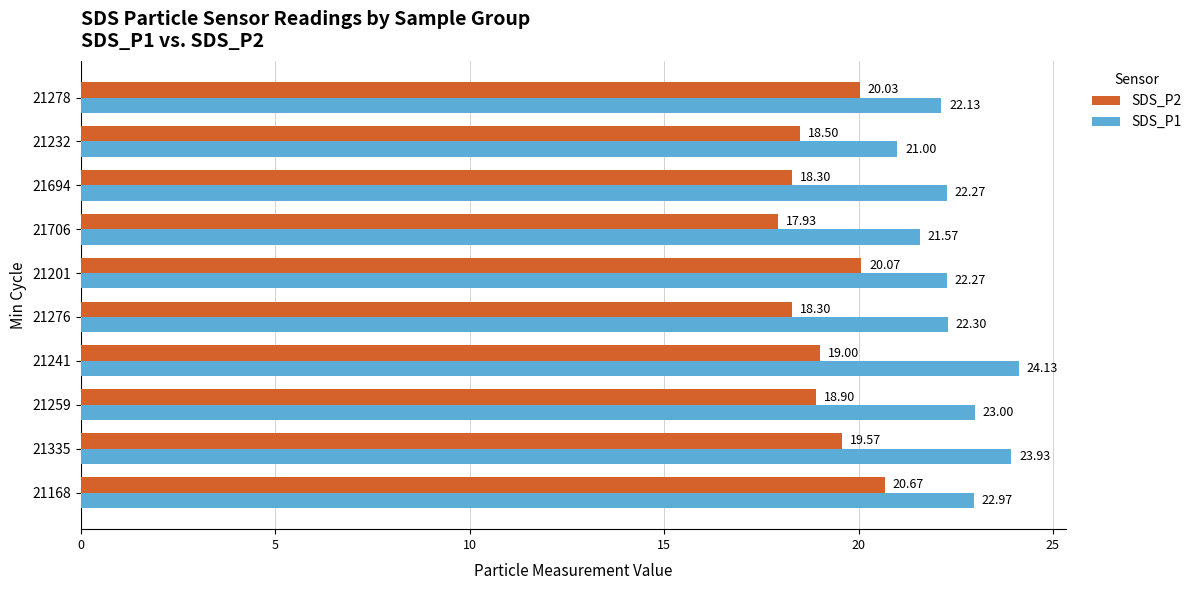

What is the lowest value of the SDS_P1 series?

21.0